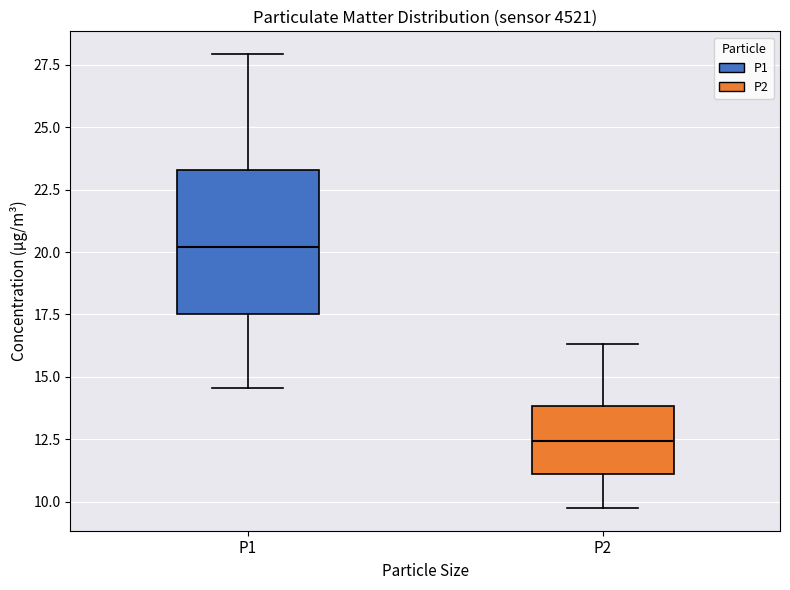

Reading left to right, transcribe this box plot: for each box, give where its median line is, the range the box spans, and where its two whiskers end, as read against the y-axis. The values are not printed on the chart, so give them approximately, as read against the axis.

P1: median 20.0, box 17.5 to 23.5, whiskers 14.5 to 28.0
P2: median 12.5, box 11.0 to 14.0, whiskers 10.0 to 16.5